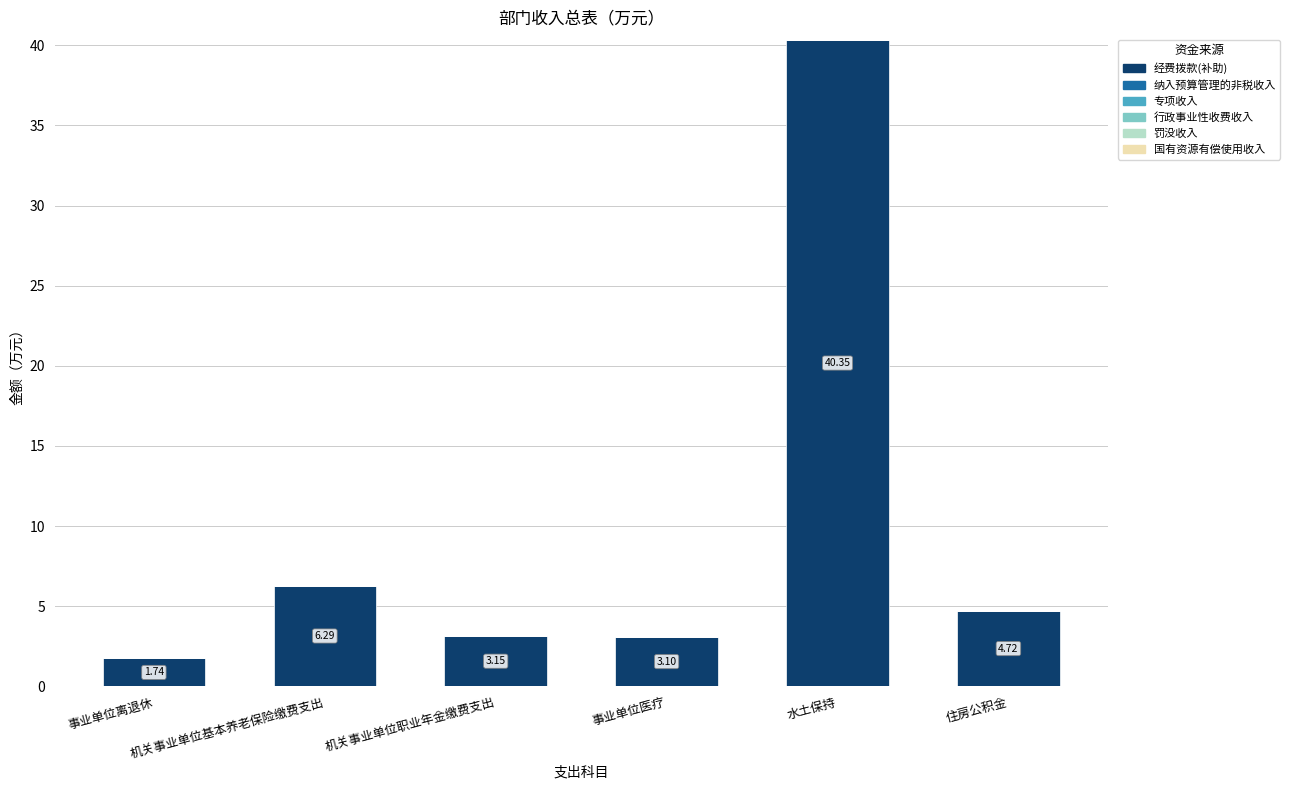

At which label is the value closest to 21?

机关事业单位基本养老保险缴费支出